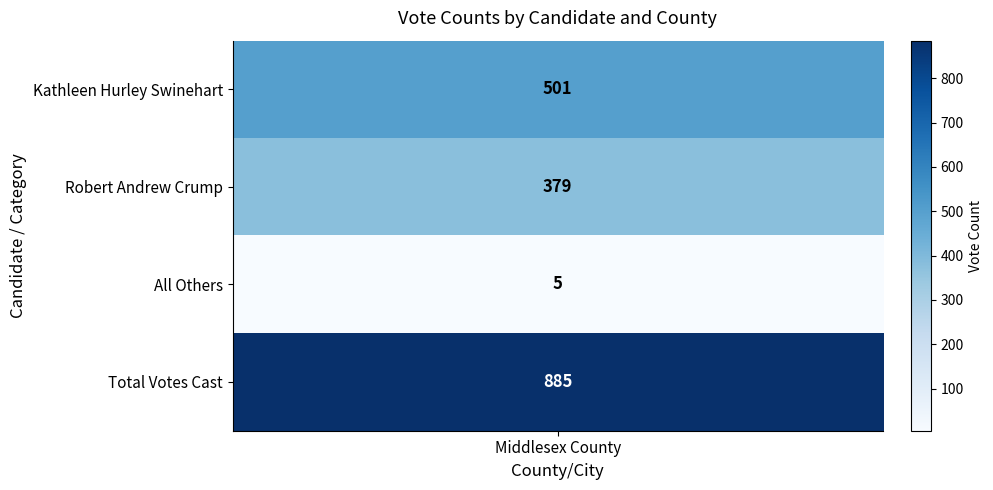

True or false: the data shows 379 at 1.

True